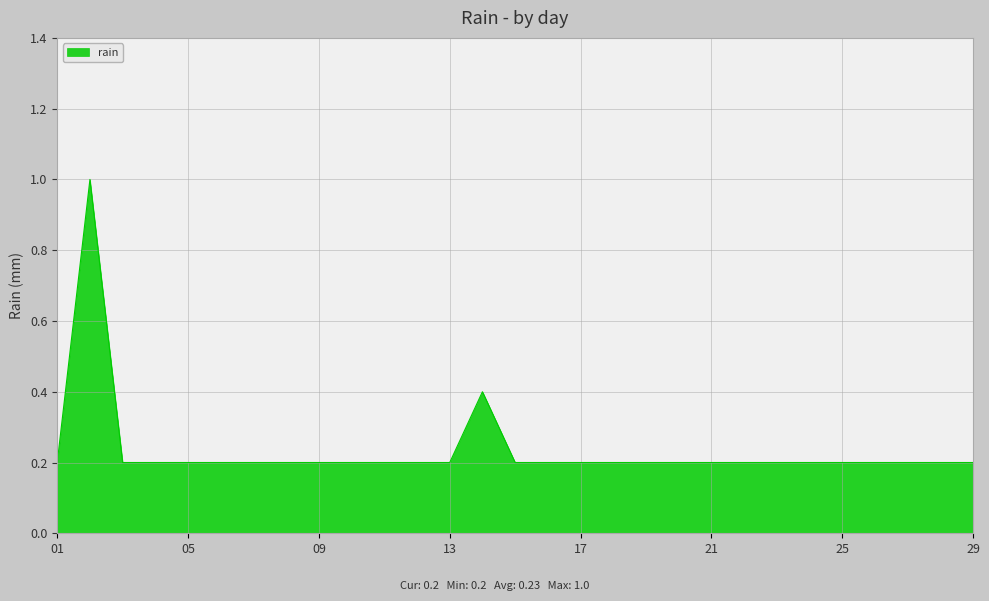

What is the difference between the maximum and minimum values?

0.8